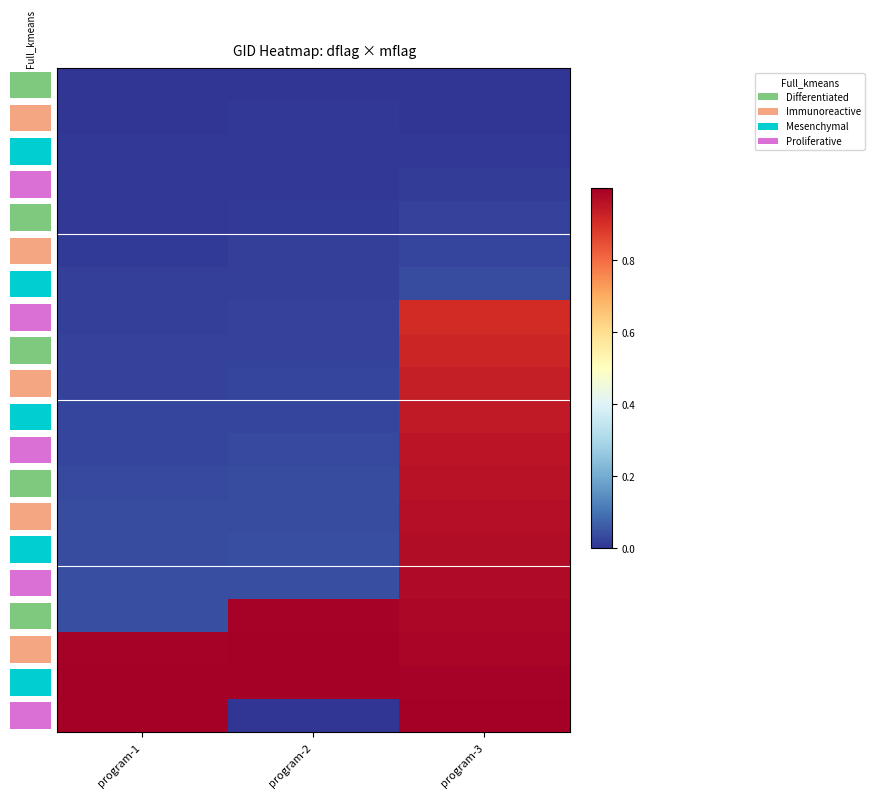

At how many categories does at least one series exceed 0?

3